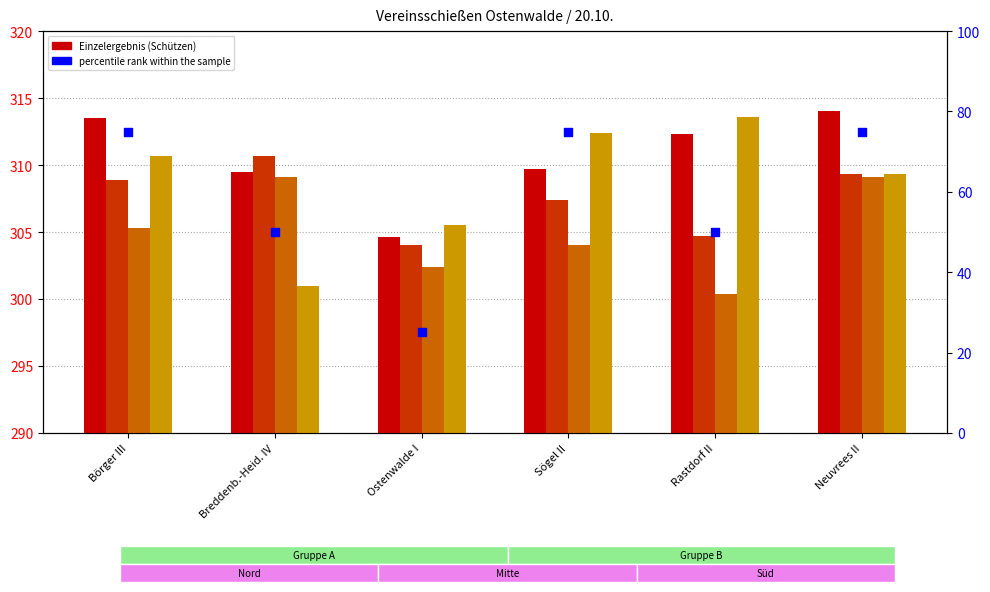

What is the total value across all series at Neuvrees II?

1316.7